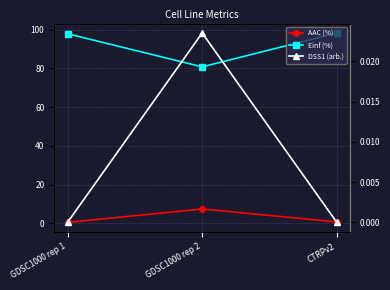

Is the value of DSS1 (arb.) at CTRPv2 greater than the value of Einf (%) at GDSC1000 rep 2?

No